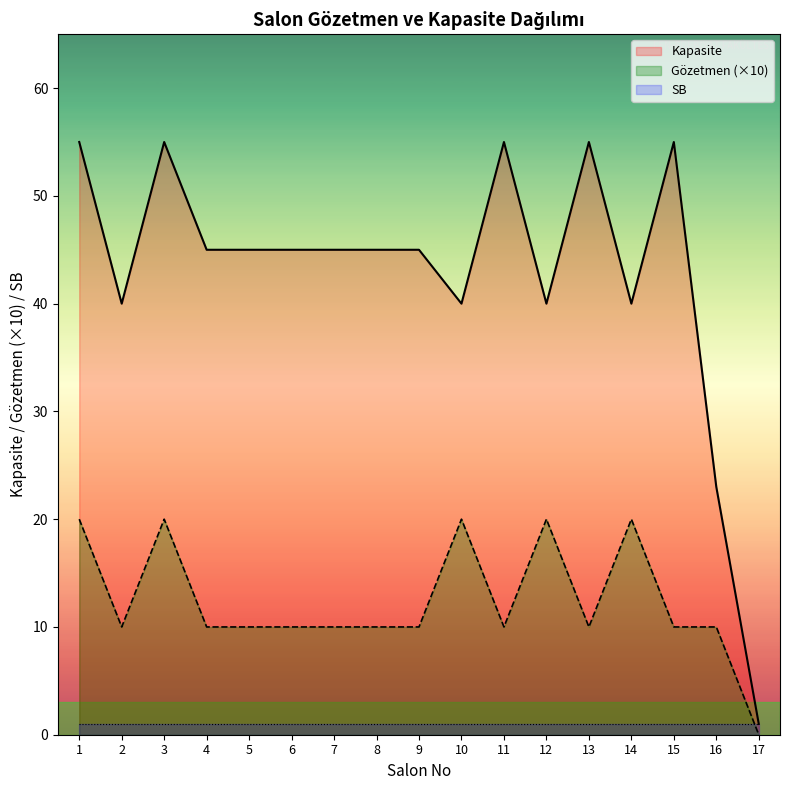

How many points are higher than both their immediate neighbors (excluding endpoints)?

4